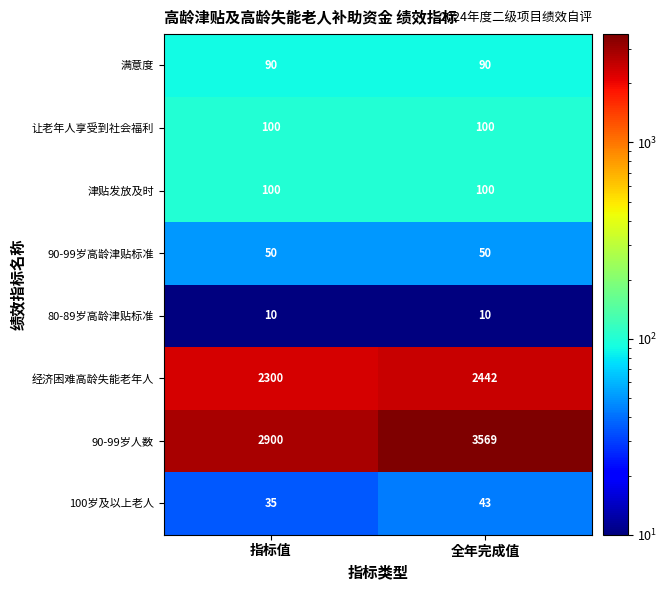

Count the number of categories in the chart.

2